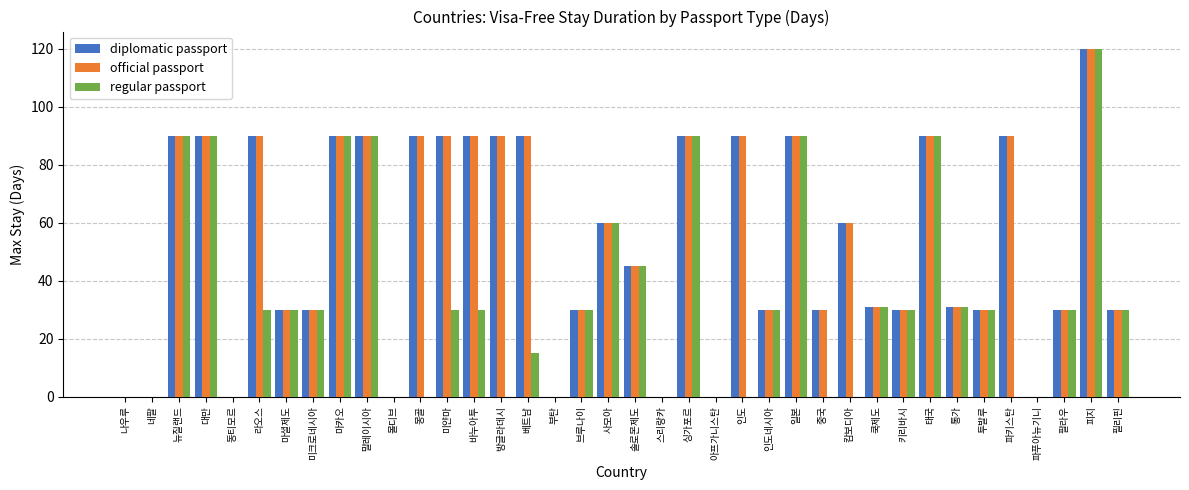

What is the total value across all series at 베트남?

195